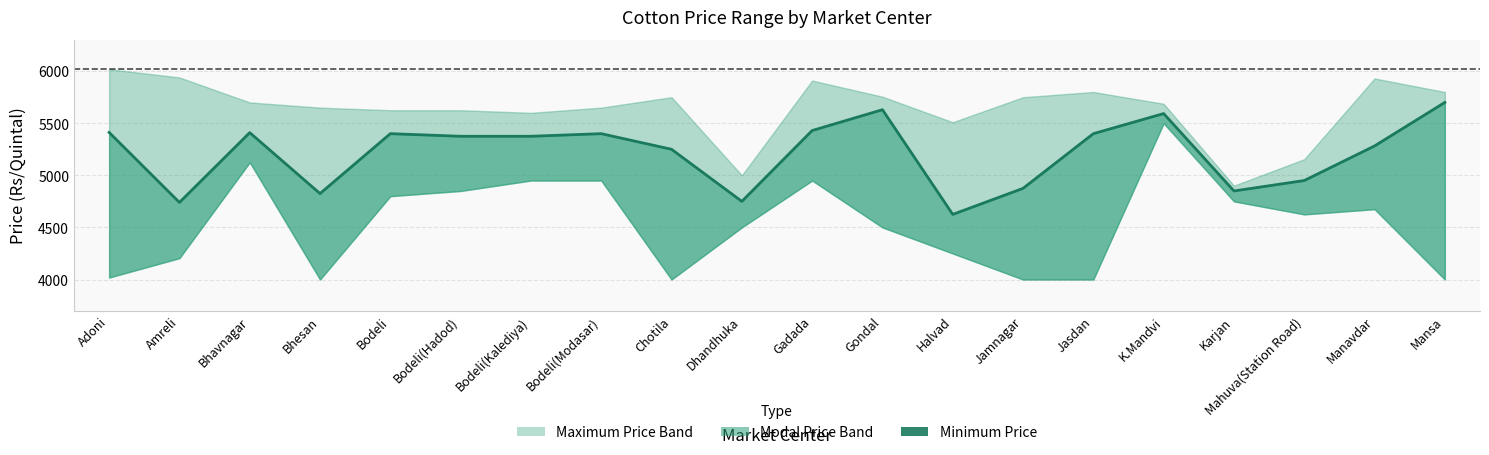

Where does the data first go above 5375?

Adoni